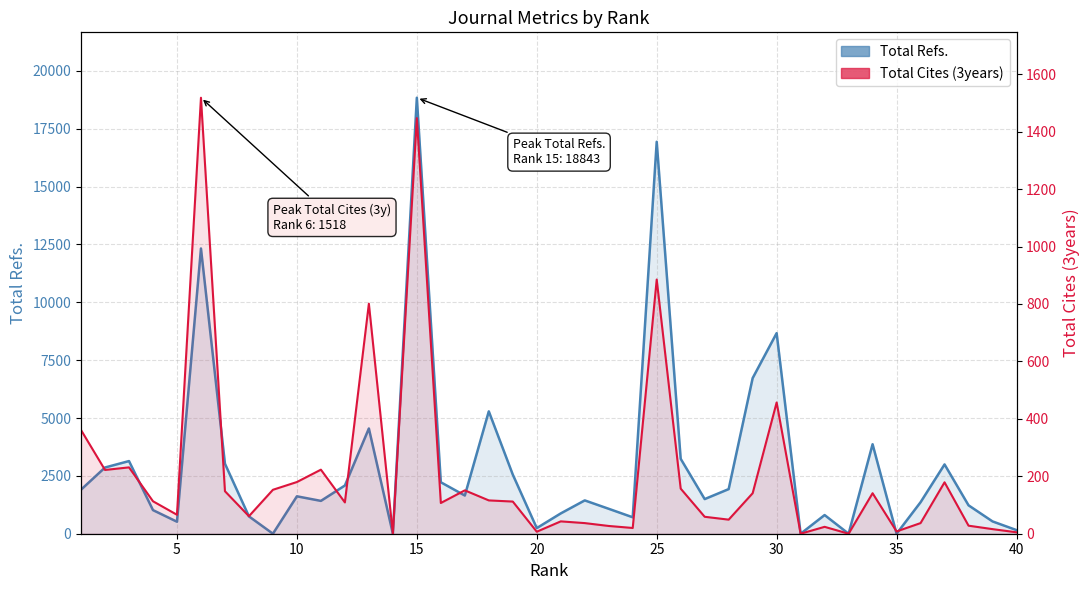

True or false: Total Cites (3years) has a value of 199 at 17.

False